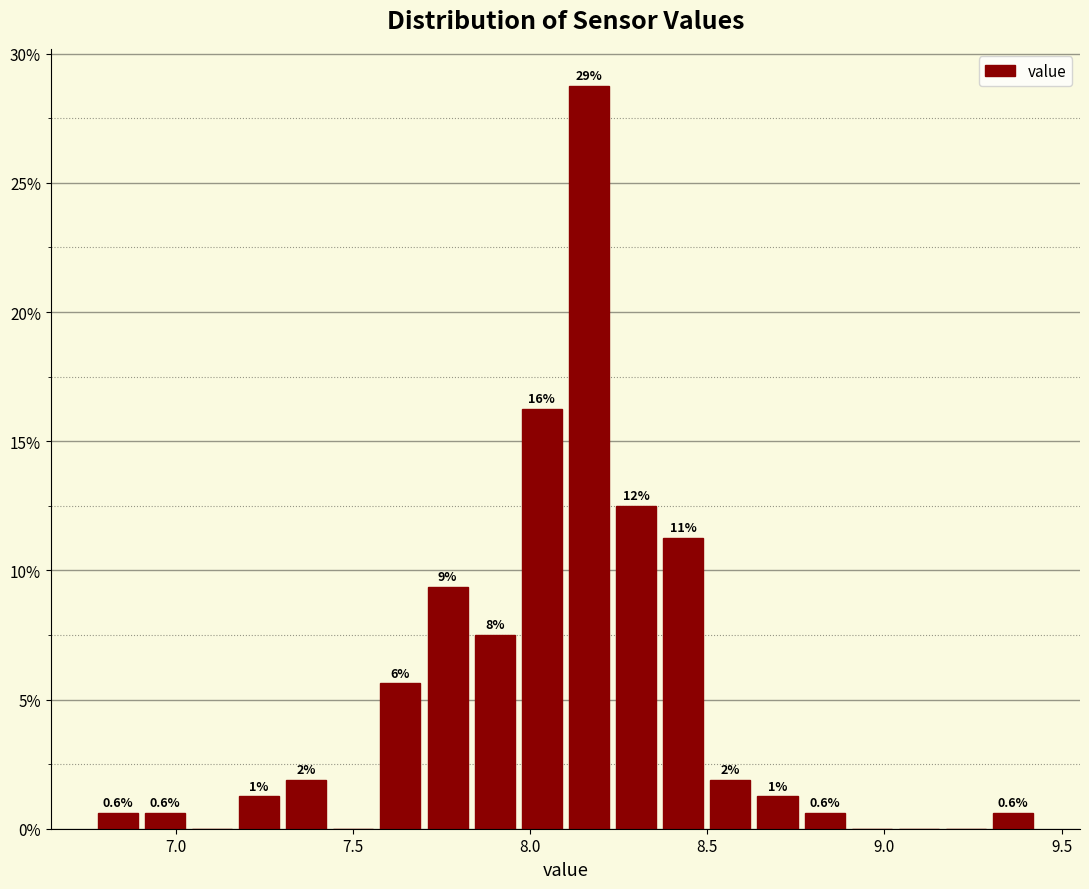

Read against the x-axis, roughly where is the centre of the tallest bar?

8.15